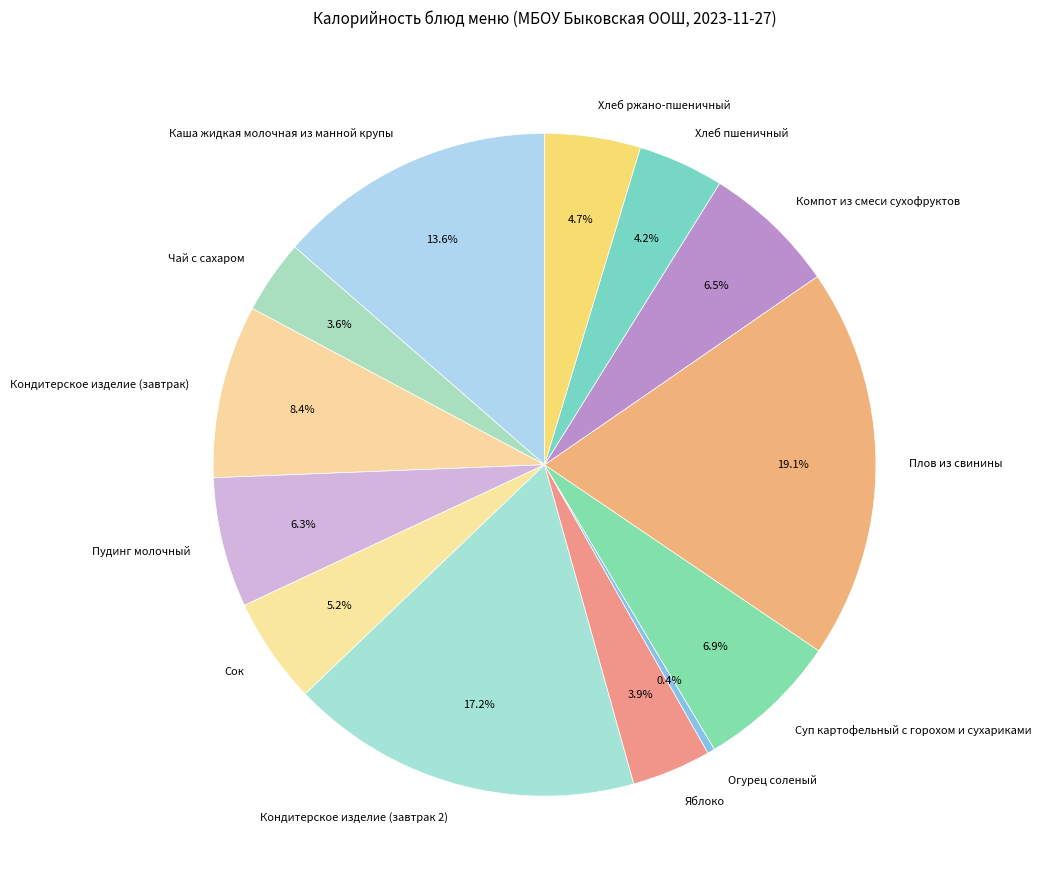

How many segments does this pie chart have?

13